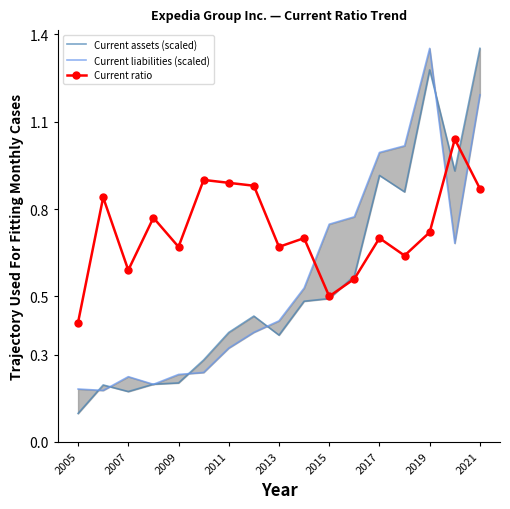

How many lines are shown in the chart?

3